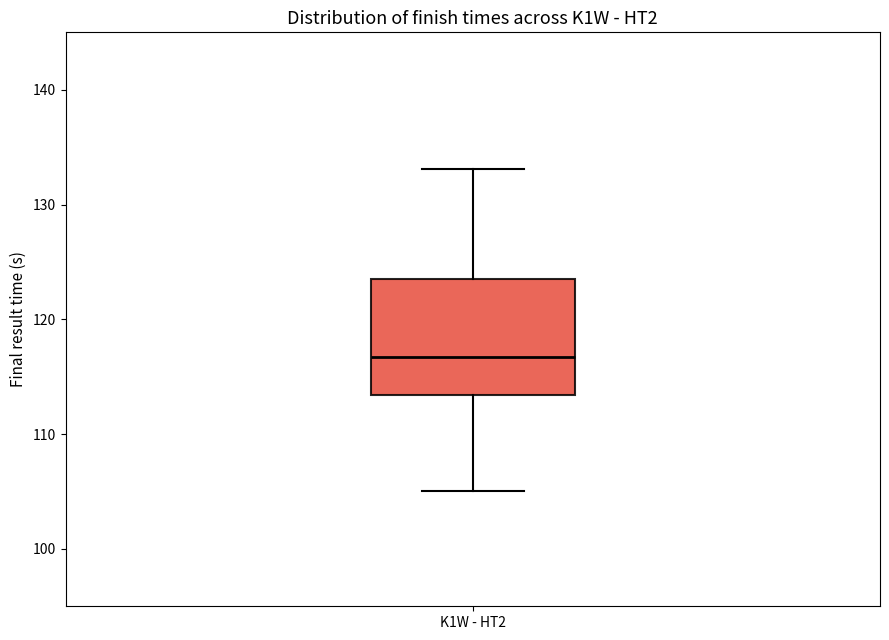

Read this box plot against the y-axis: the position of the median line, the range covered by the box, and the ends of both whiskers. The values are not printed on the chart, so give them approximately, as read against the axis.

median 117, box 113 to 123, whiskers 105 to 133